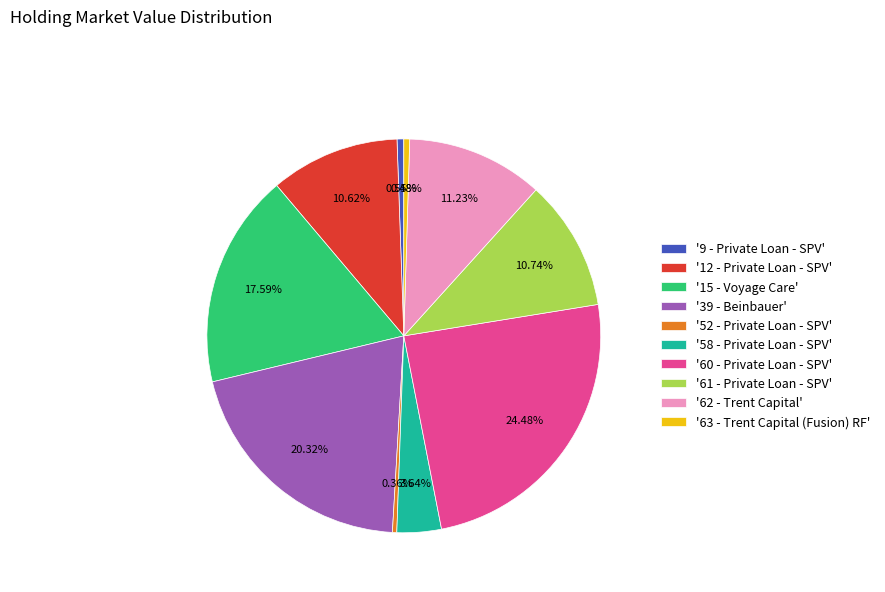

Which slice is the largest?

'60 - Private Loan - SPV'